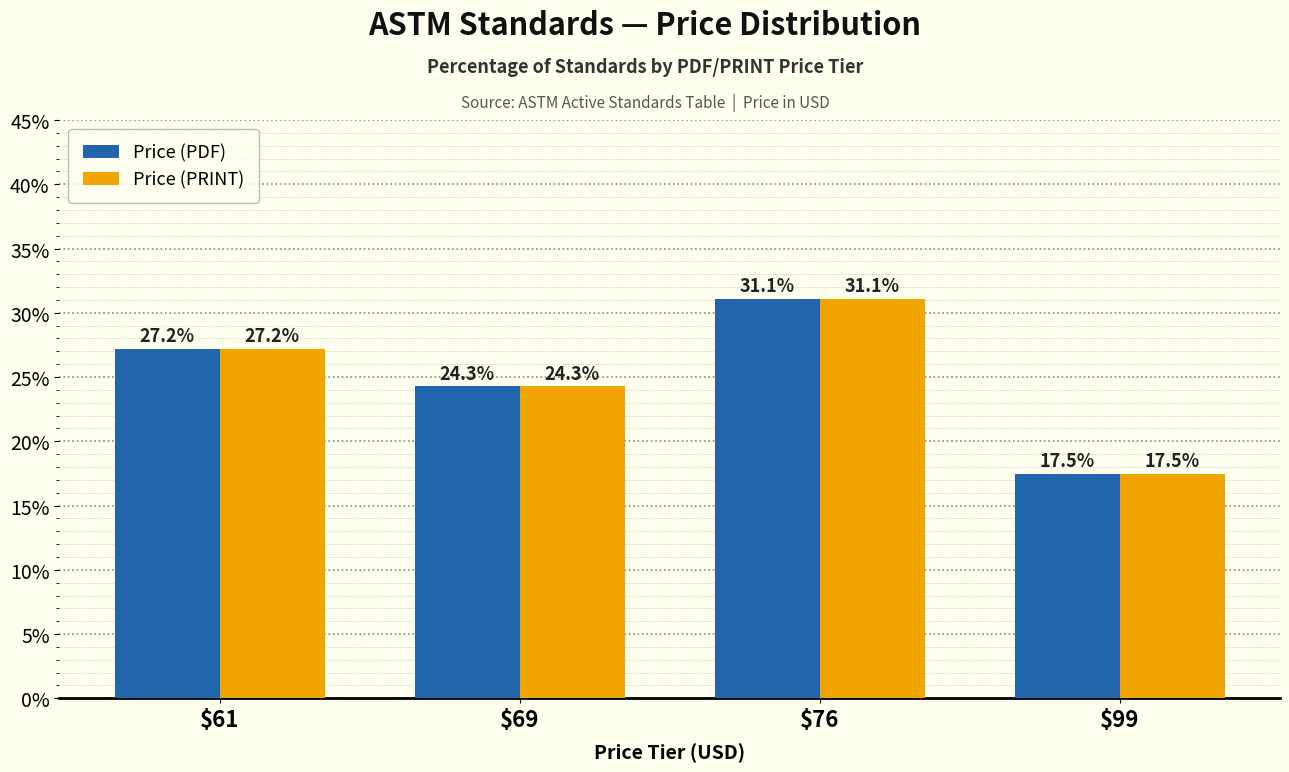

What is the value of the Price (PRINT) bar at the 3rd from the left?

31.1